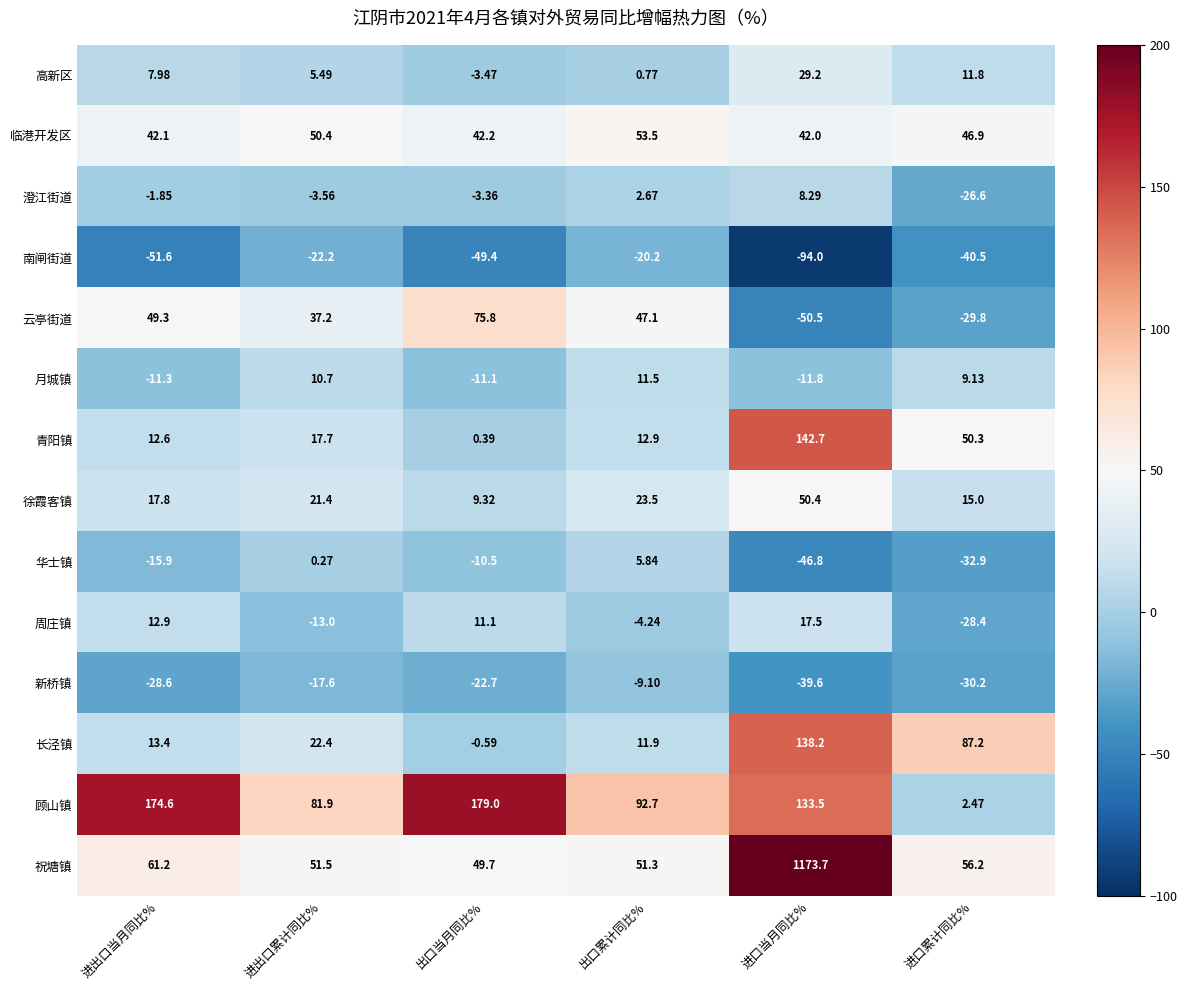

At which category does the chart reach its minimum across all series?

进口当月同比%